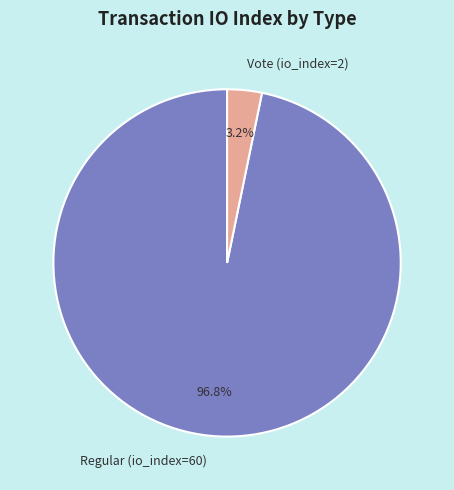

Is Regular (io_index=60) the majority of the pie?

Yes